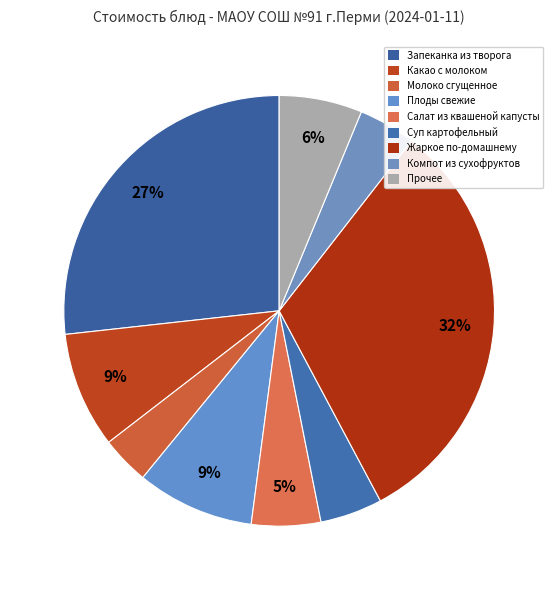

How many segments does this pie chart have?

9